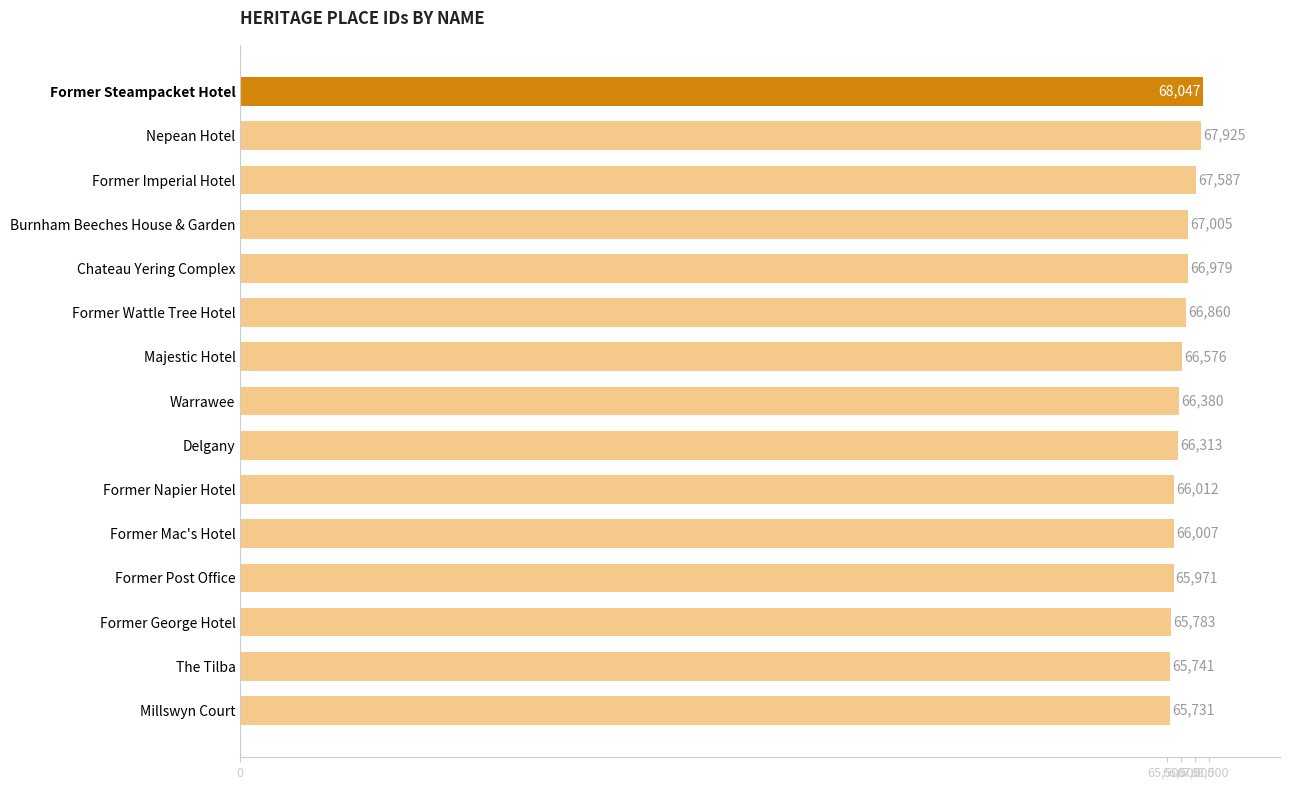

How many distinct data groups are displayed?

1